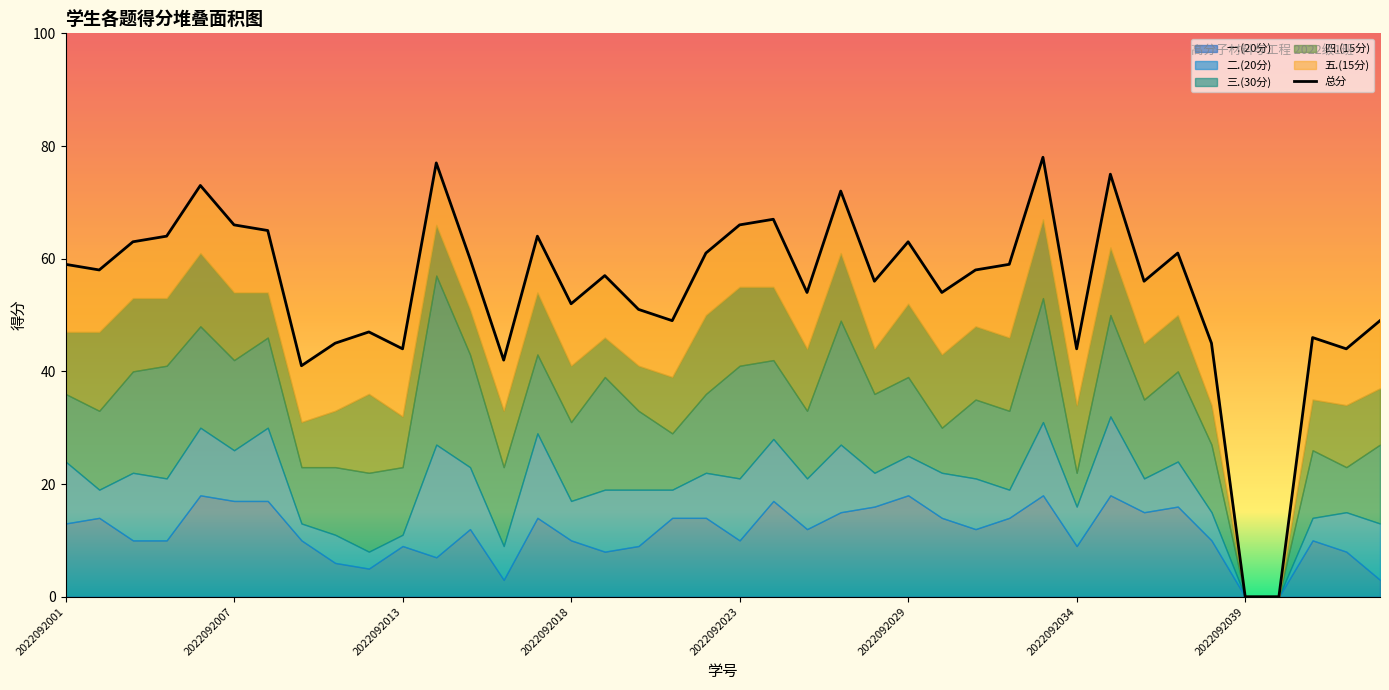

Count the number of data series in this chart.

6